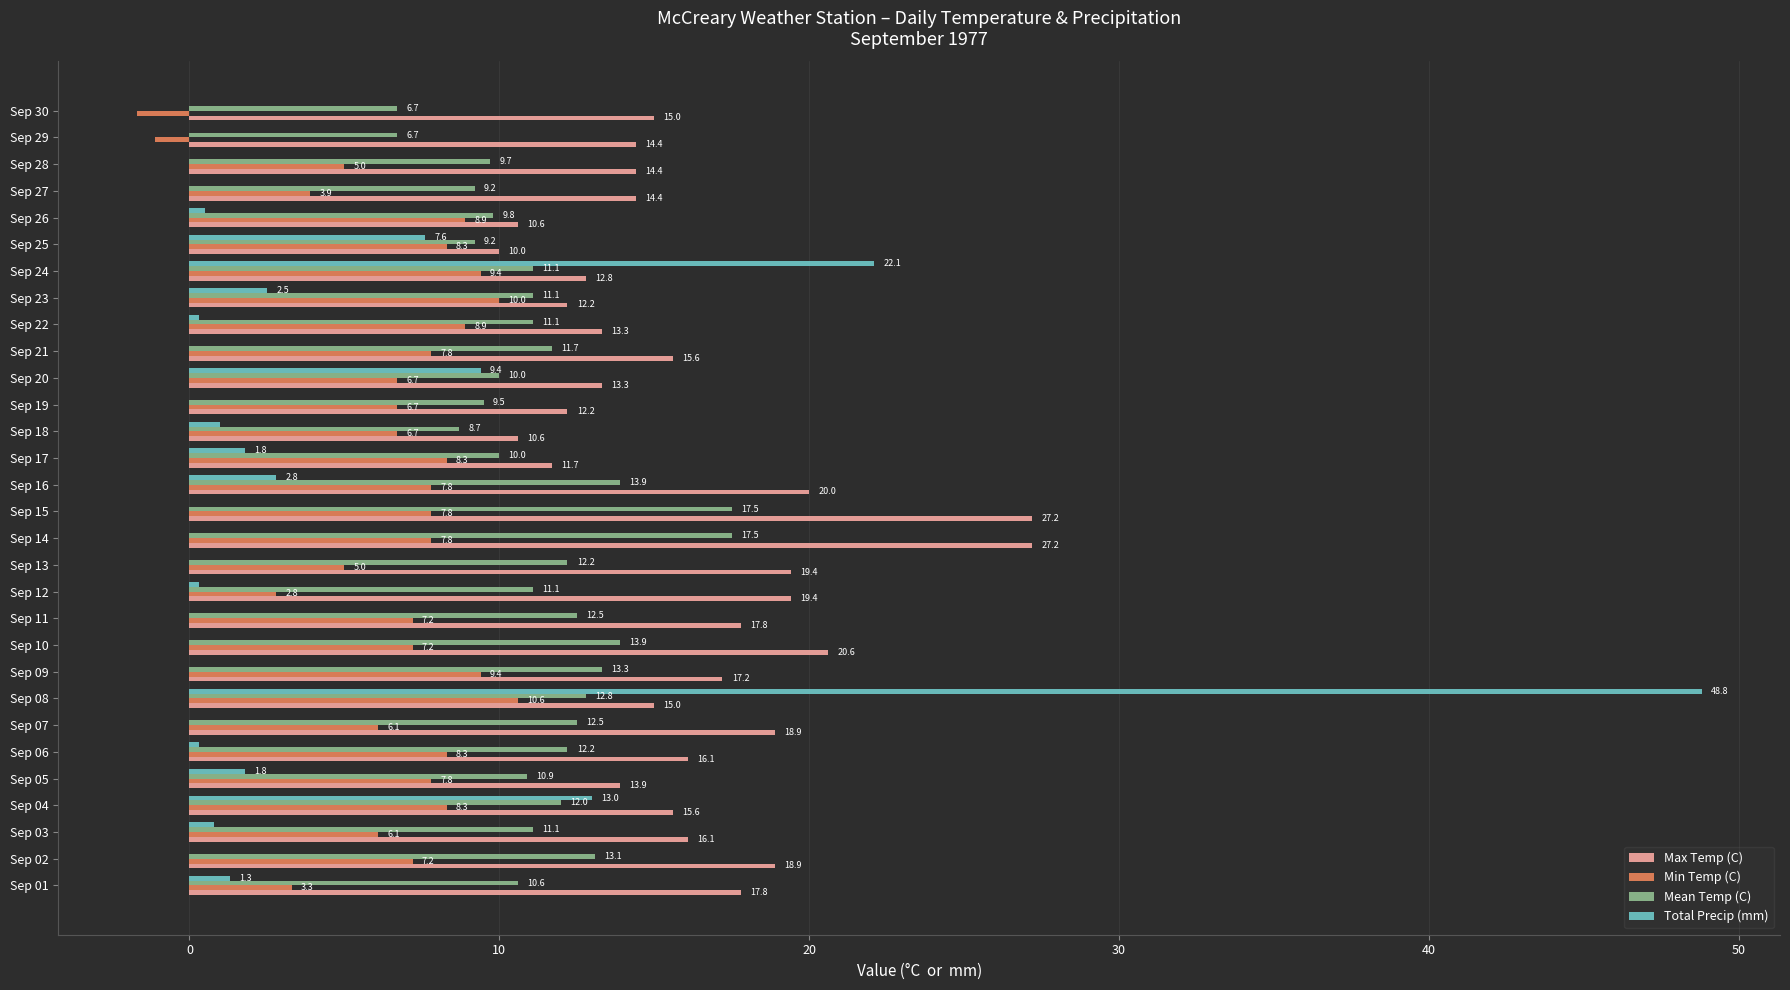

At which label is Min Temp (C) closest to 4?

Sep 27